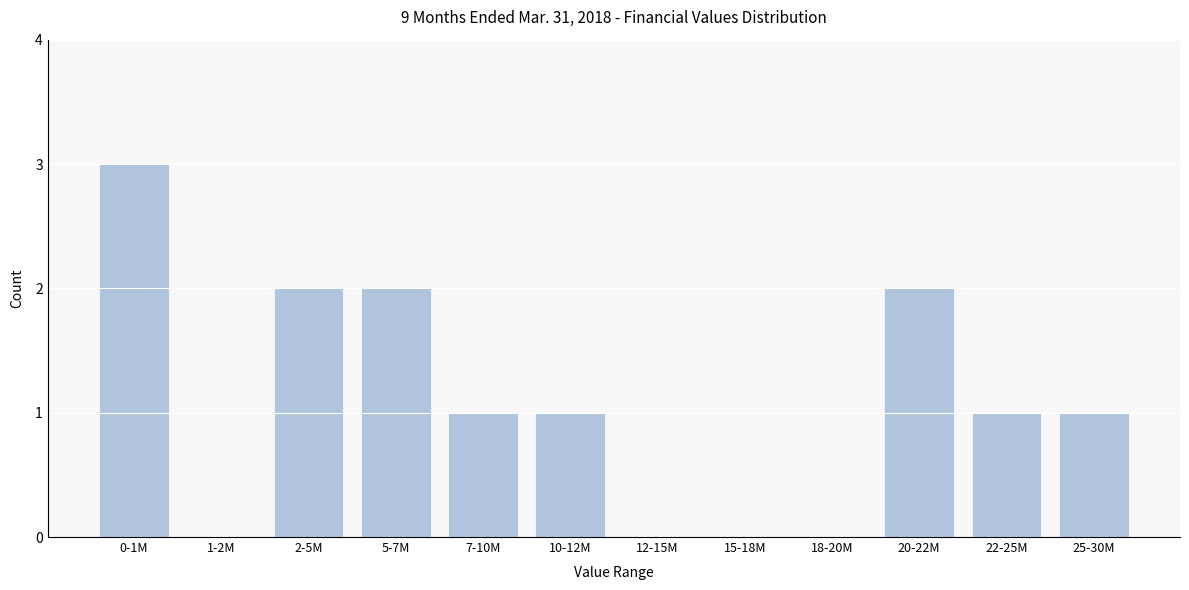

Reading left to right, transcribe all the data shown in this chart.

0-1M=3	1-2M=0	2-5M=2	5-7M=2	7-10M=1	10-12M=1	12-15M=0	15-18M=0	18-20M=0	20-22M=2	22-25M=1	25-30M=1